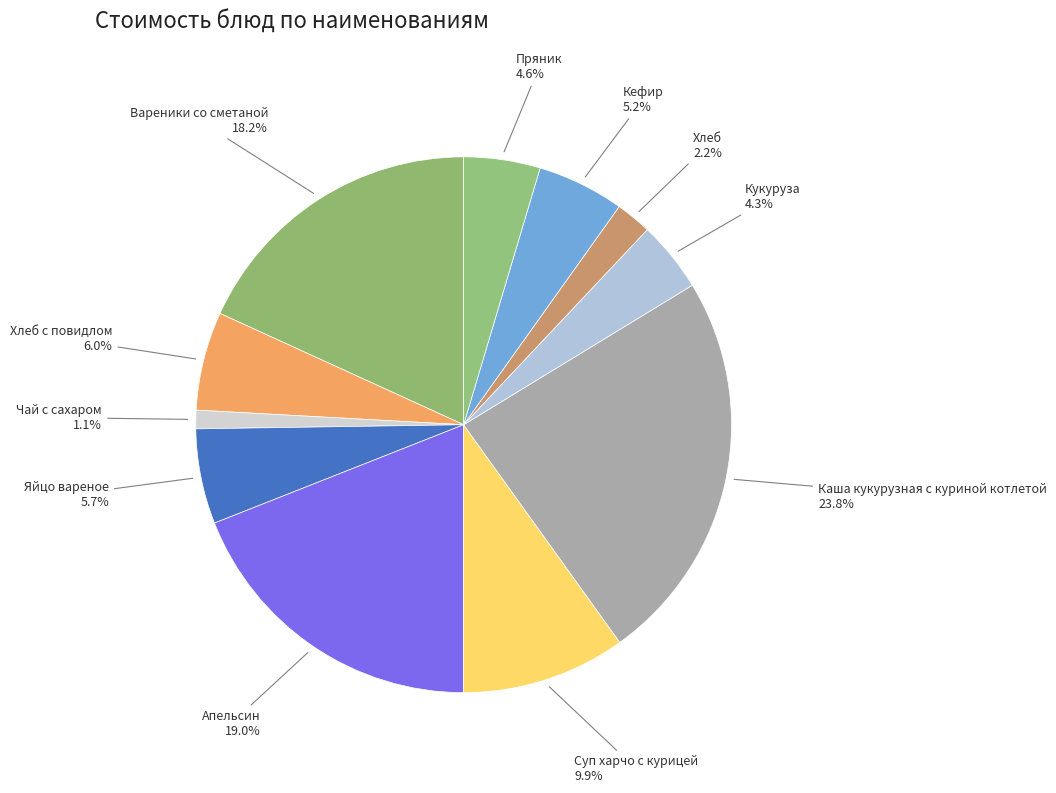

How many segments does this pie chart have?

11